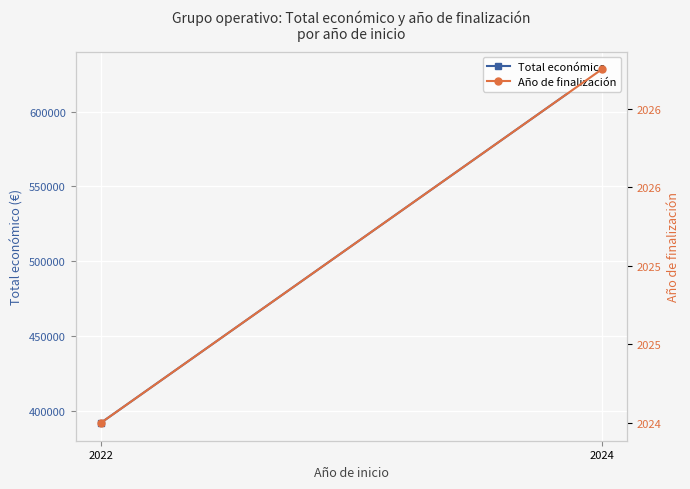

What is the total value across all series at 2024?

630206.2